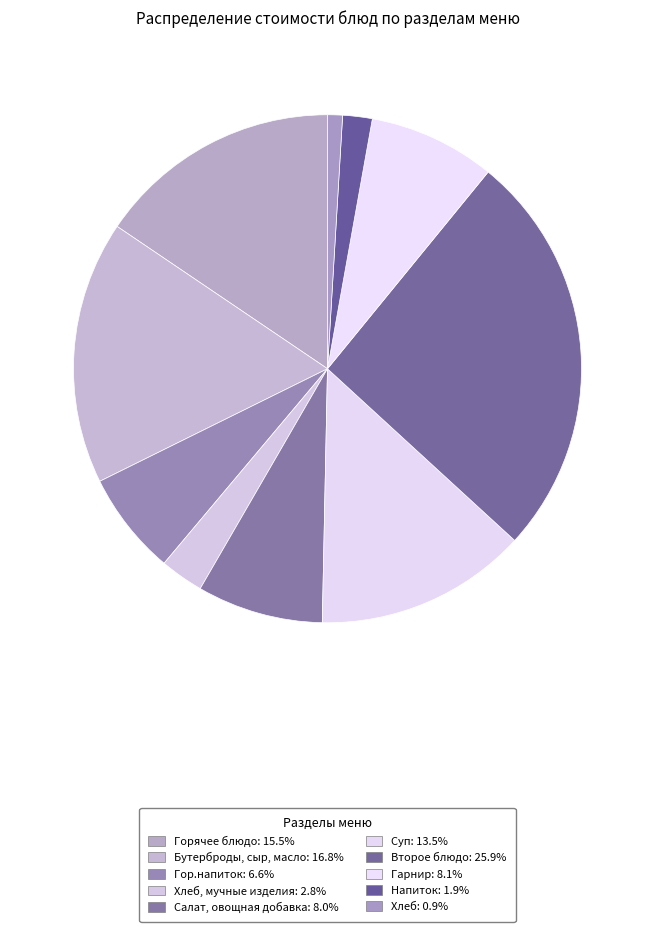

Count the number of slices in the pie.

10